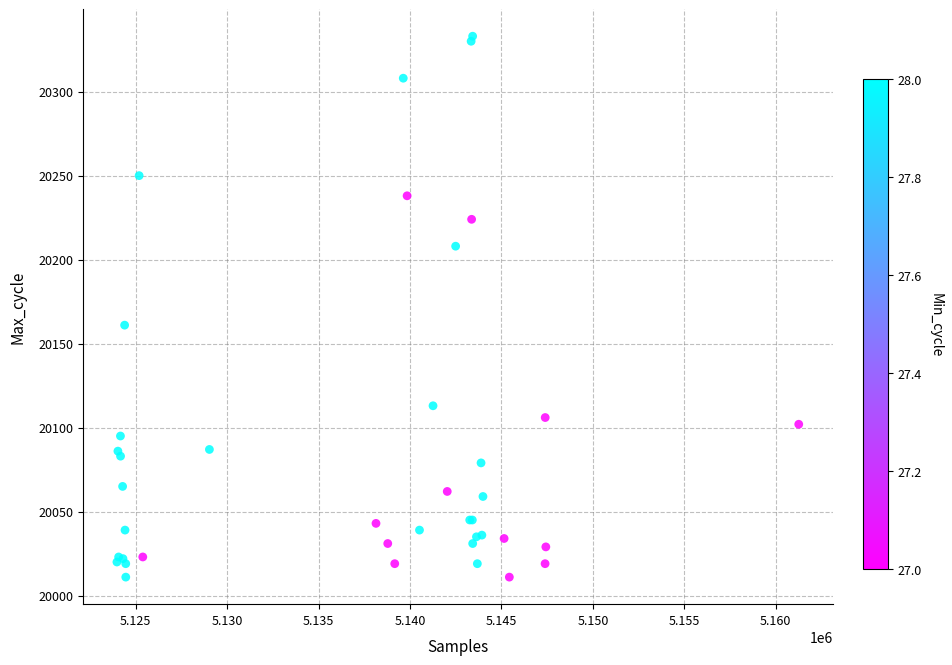

What Y value in the scatter plot is closest to 20172?

20161